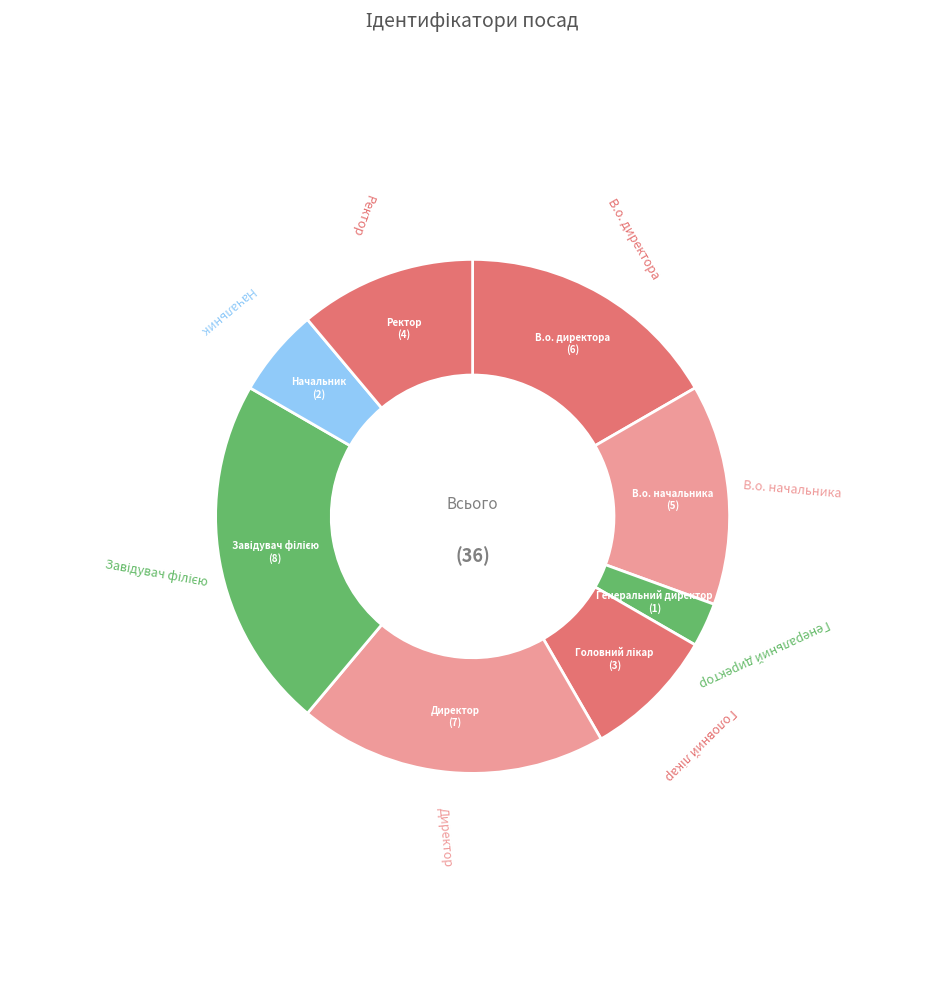

Which slice is the largest?

Завідувач філією